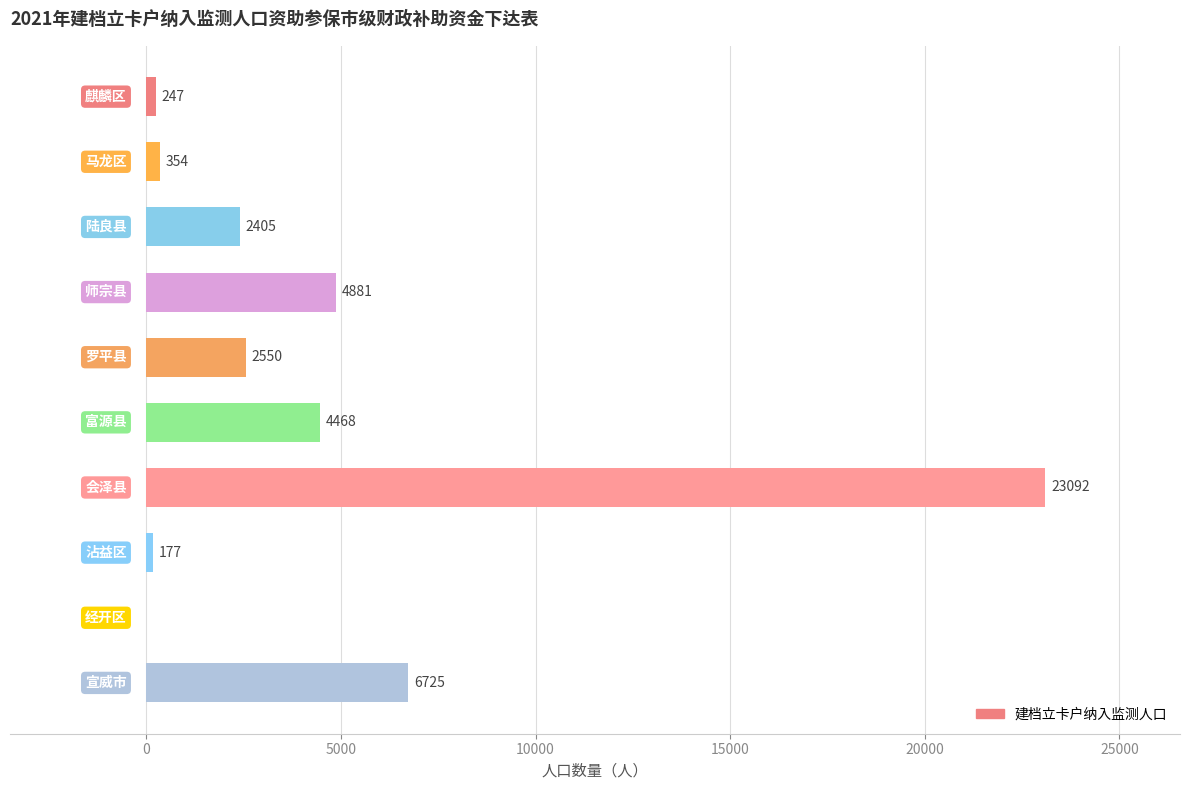

What is the maximum value shown in the chart?

23092